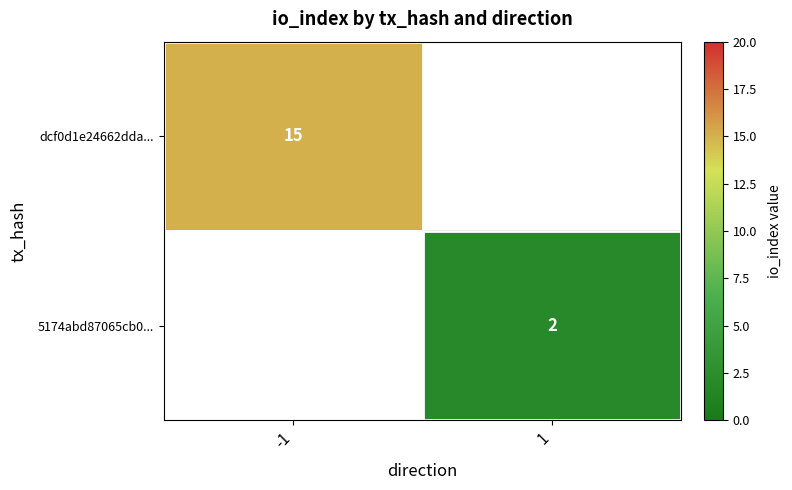

Count the number of categories in the chart.

2